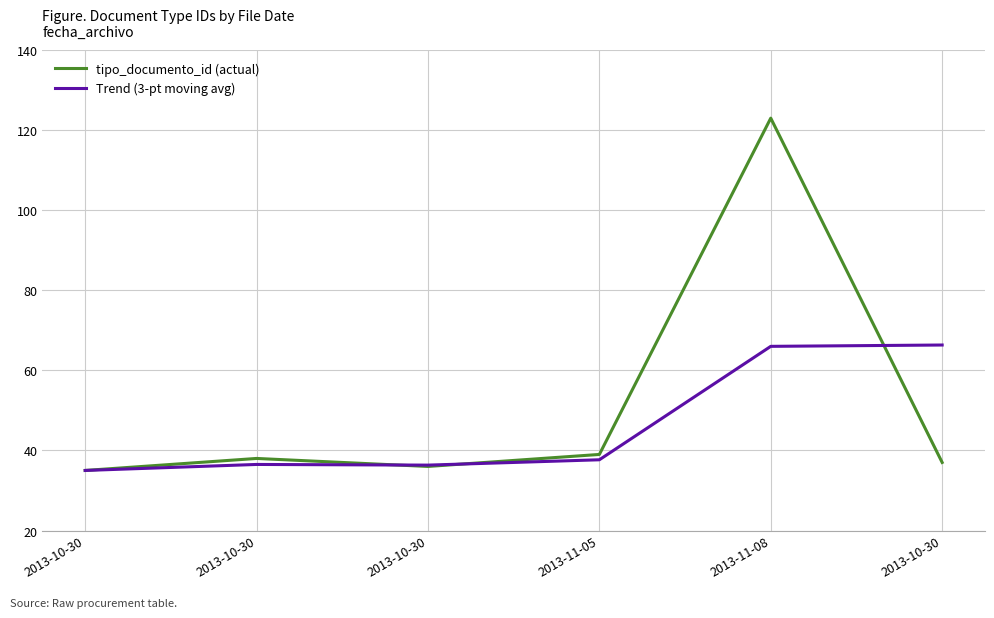

What are all the series names shown in the legend?

tipo_documento_id (actual), Trend (3-pt moving avg)